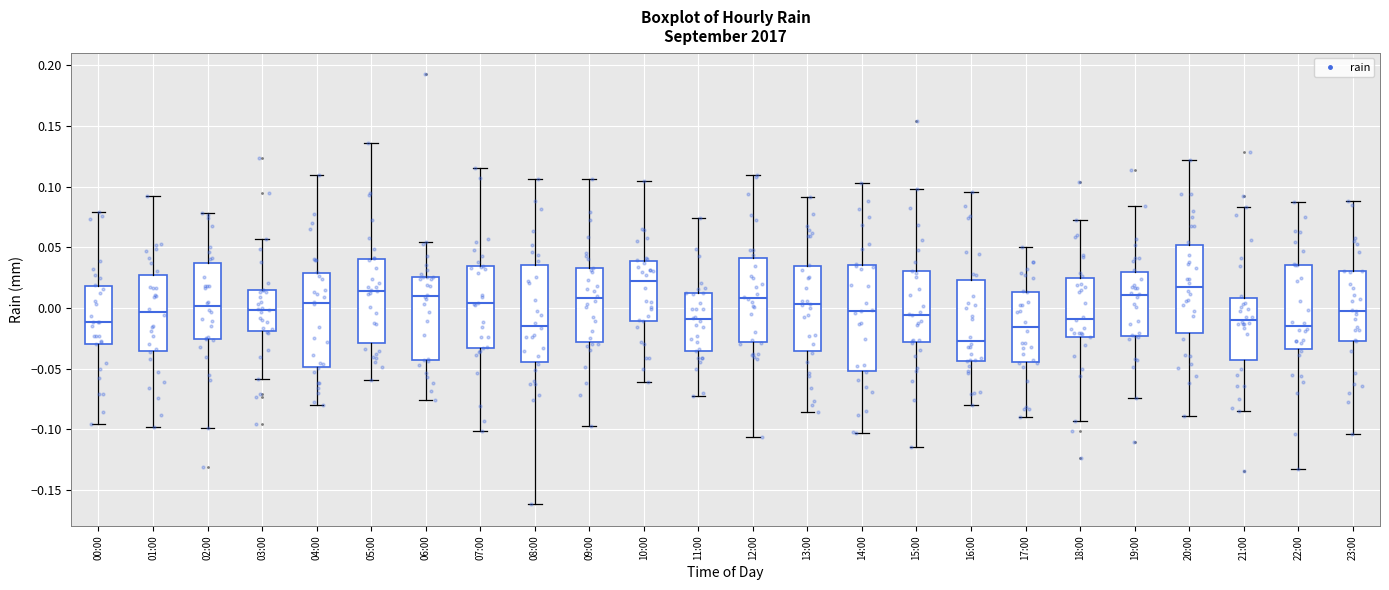

Where does the lower whisker of the box for 18:00 end on the y-axis? The values are not printed on the chart, so give them approximately, as read against the axis.

-0.095